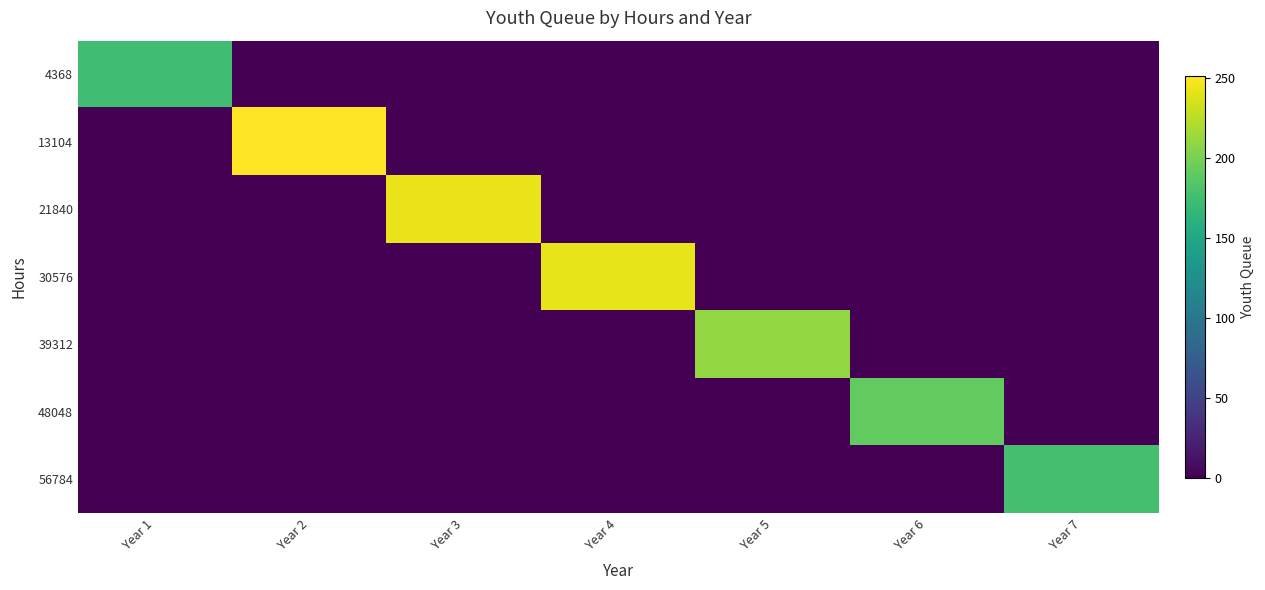

Reading right to left, extract all data points from this chart.

4368: Year 7=0	Year 6=0	Year 5=0	Year 4=0	Year 3=0	Year 2=0	Year 1=174
13104: Year 7=0	Year 6=0	Year 5=0	Year 4=0	Year 3=0	Year 2=251	Year 1=0
21840: Year 7=0	Year 6=0	Year 5=0	Year 4=0	Year 3=244	Year 2=0	Year 1=0
30576: Year 7=0	Year 6=0	Year 5=0	Year 4=242	Year 3=0	Year 2=0	Year 1=0
39312: Year 7=0	Year 6=0	Year 5=210	Year 4=0	Year 3=0	Year 2=0	Year 1=0
48048: Year 7=0	Year 6=191	Year 5=0	Year 4=0	Year 3=0	Year 2=0	Year 1=0
56784: Year 7=177	Year 6=0	Year 5=0	Year 4=0	Year 3=0	Year 2=0	Year 1=0